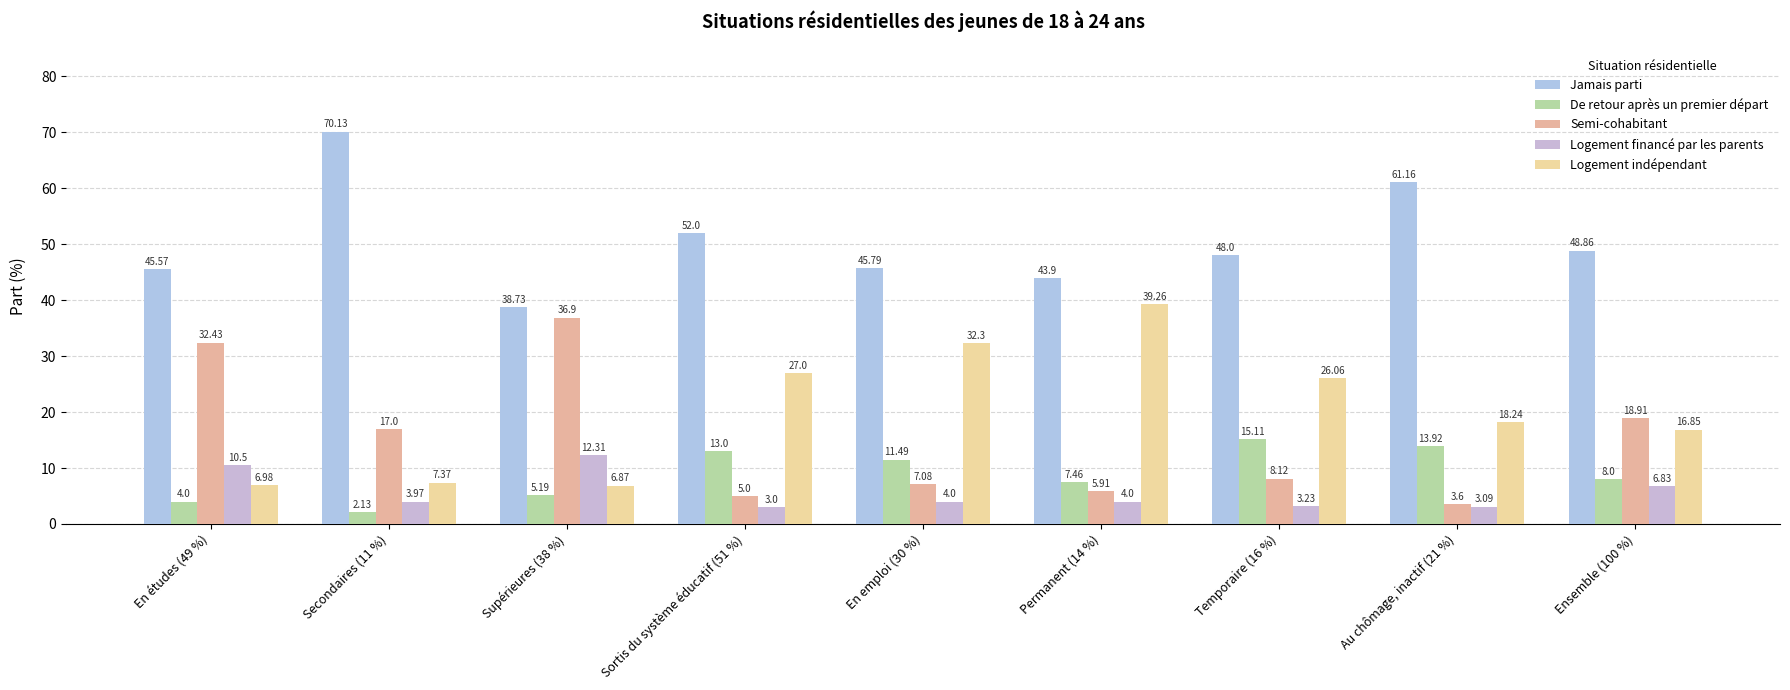

What position from the right is Temporaire (16 %)?

3